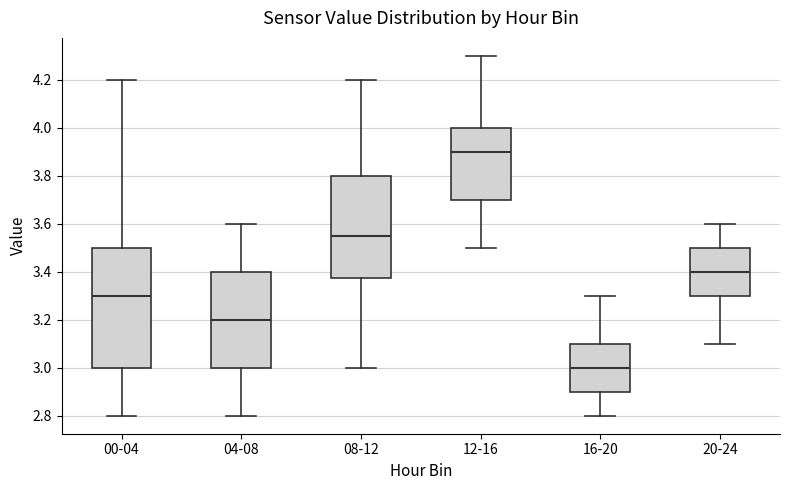

Reading left to right, transcribe this box plot: for each box, give where its median line is, the range the box spans, and where its two whiskers end, as read against the y-axis. The values are not printed on the chart, so give them approximately, as read against the axis.

00-04: median 3.30, box 3.00 to 3.50, whiskers 2.80 to 4.20
04-08: median 3.20, box 3.00 to 3.40, whiskers 2.80 to 3.60
08-12: median 3.56, box 3.38 to 3.80, whiskers 3.00 to 4.20
12-16: median 3.90, box 3.70 to 4.00, whiskers 3.50 to 4.30
16-20: median 3.00, box 2.90 to 3.10, whiskers 2.80 to 3.30
20-24: median 3.40, box 3.30 to 3.50, whiskers 3.10 to 3.60